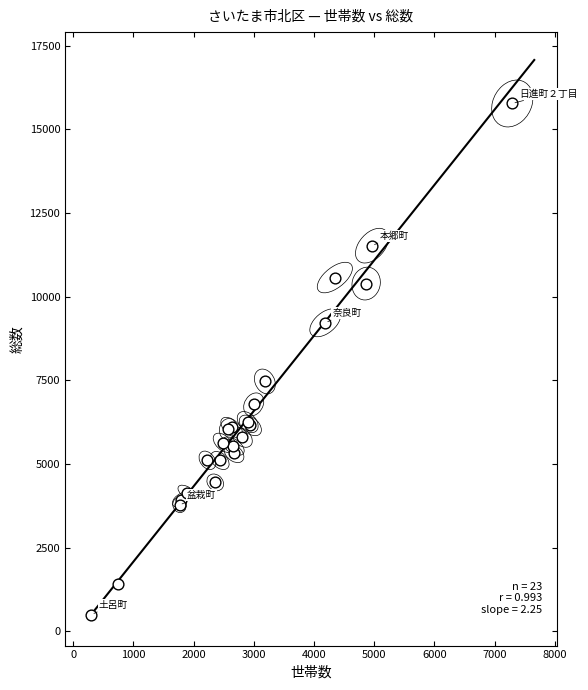

What Y value in the scatter plot is closest to 8138?

7467